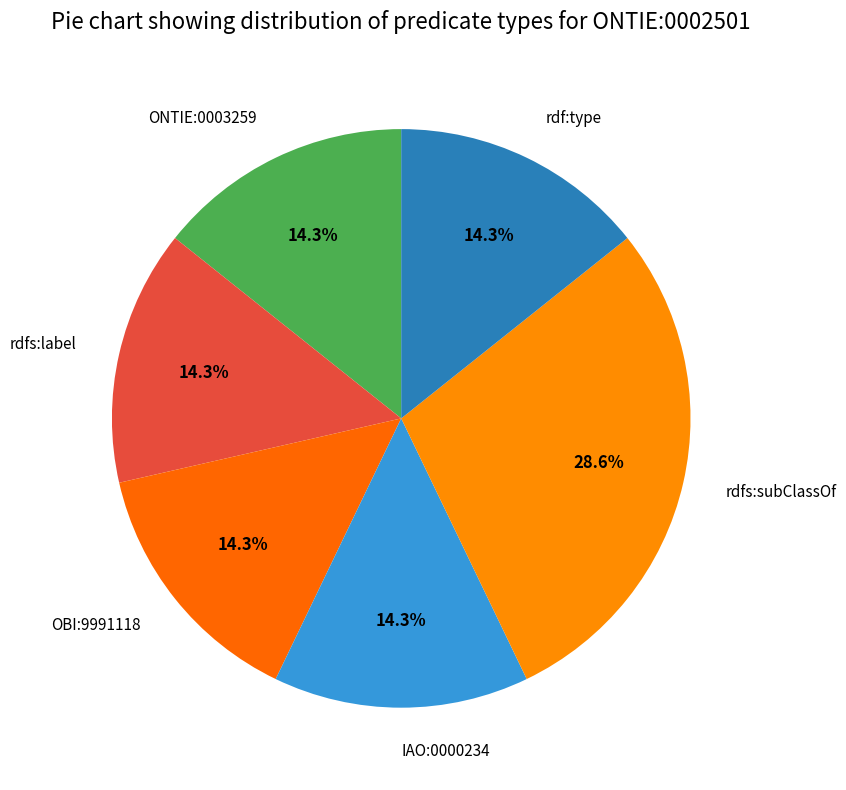

To the nearest percent, what is the combined percentage of rdf:type and ONTIE:0003259?

29%